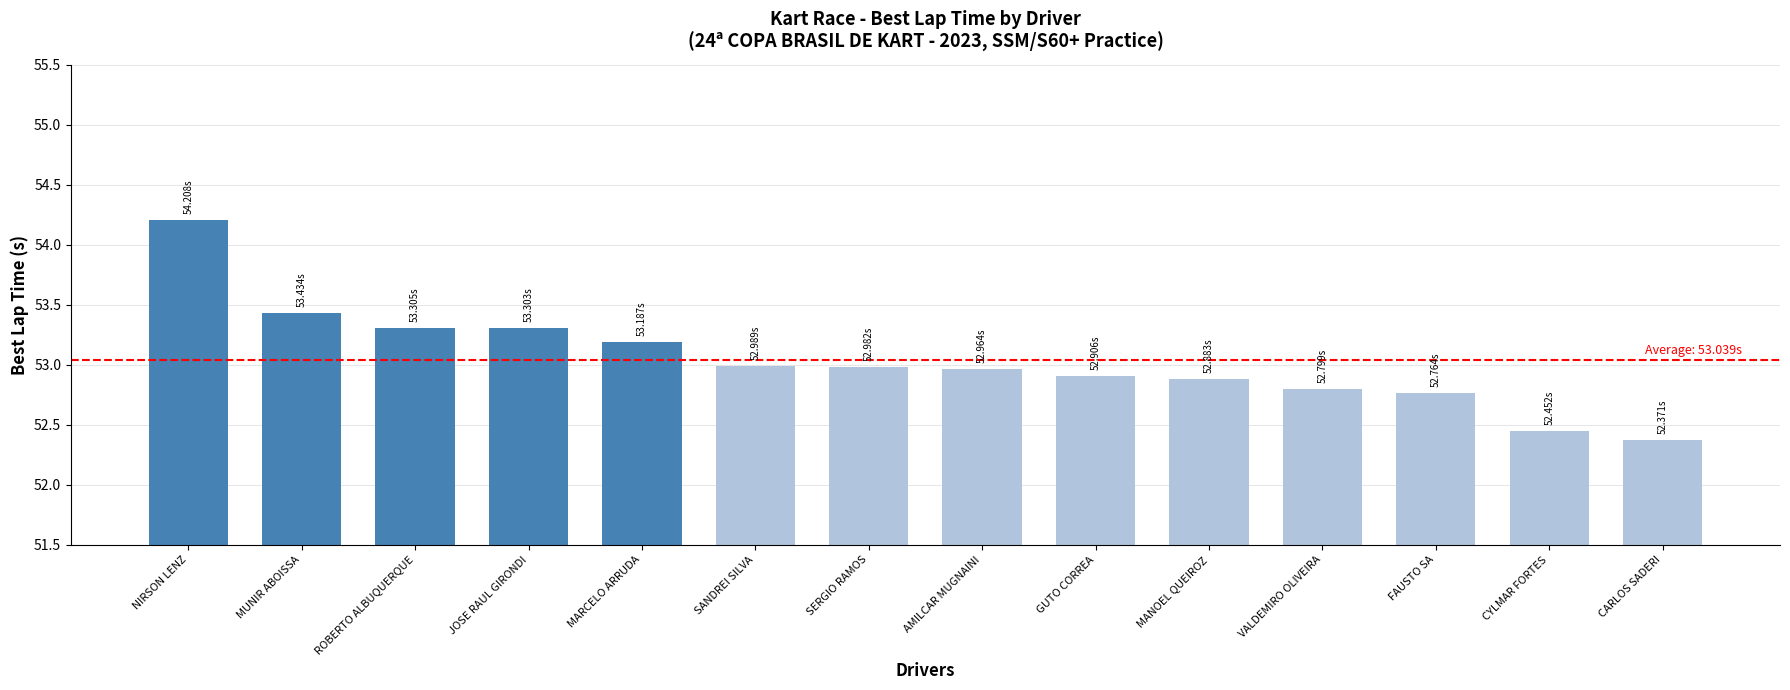

What is the average value?

53.0